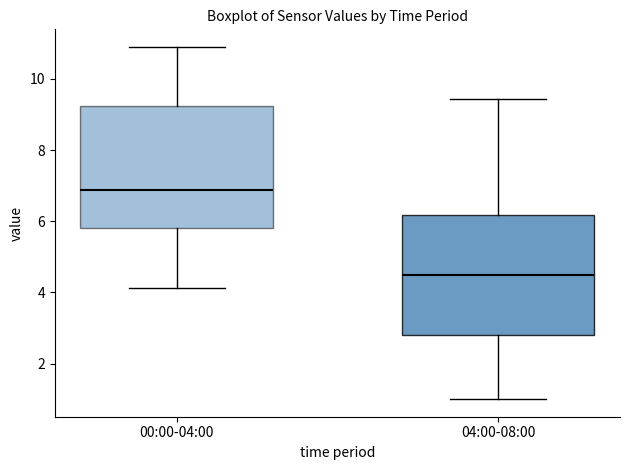

Reading left to right, read every box against the y-axis: the position of its median line, the range the box covers, and the ends of its whiskers. The values are not printed on the chart, so give them approximately, as read against the axis.

00:00-04:00: median 6.8, box 5.8 to 9.2, whiskers 4.2 to 11.0
04:00-08:00: median 4.6, box 2.8 to 6.2, whiskers 1.0 to 9.4